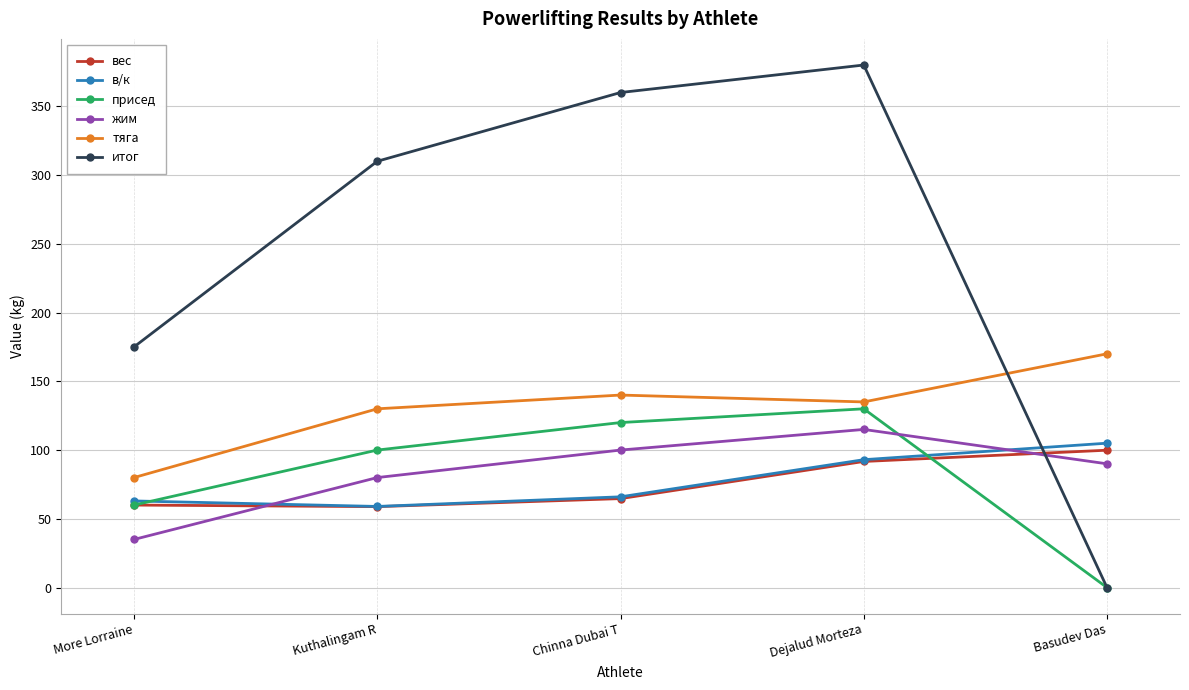

What is the sum of all тяга values?

655.0